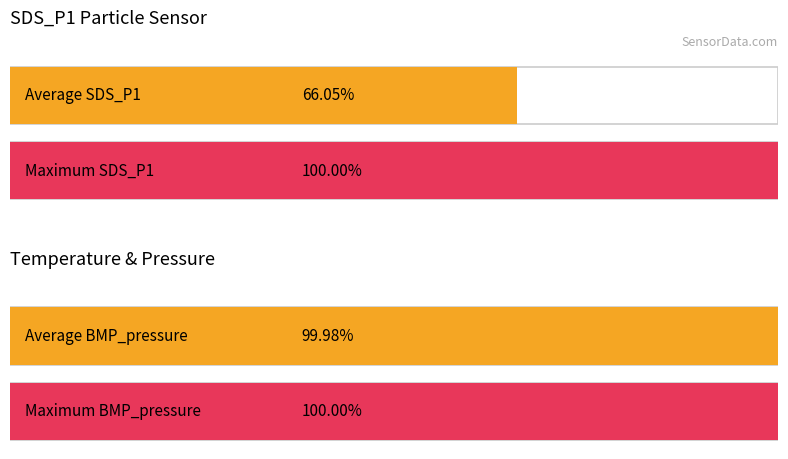

The value of SDS_P1 at 00:13 is 3.4. True or false?

False